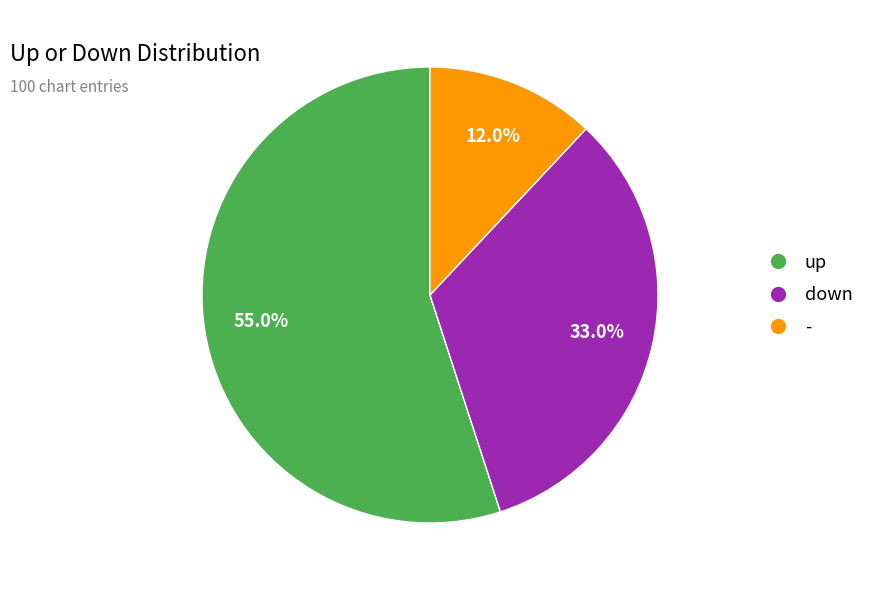

Combined, what portion of the pie is - and up?

67.0%